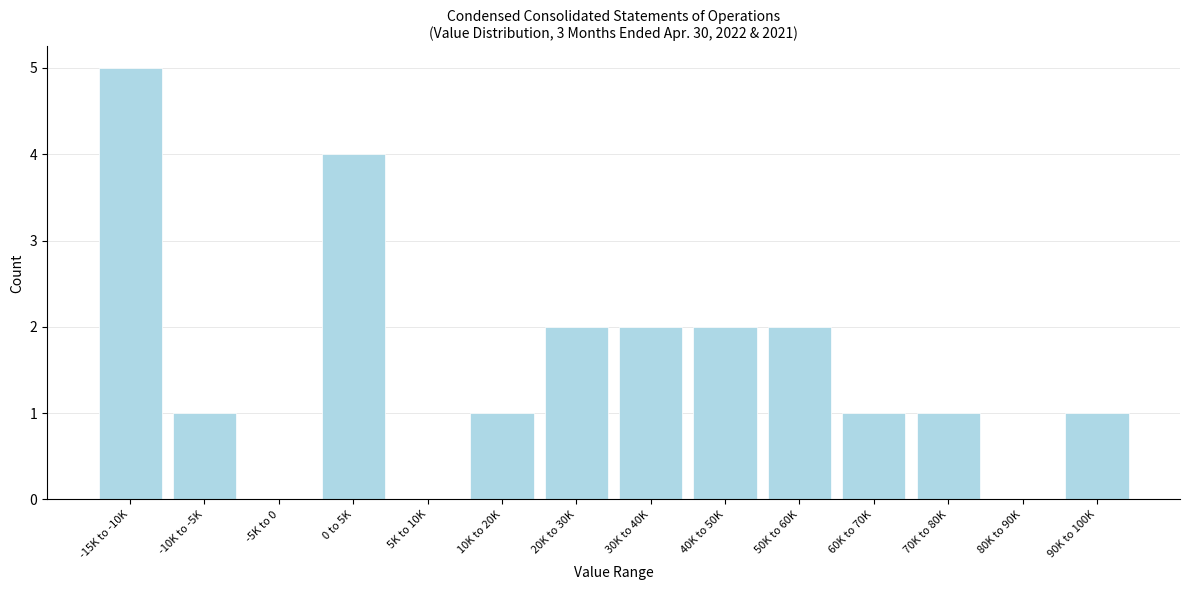

Reading left to right, what are all the values shown in this chart?

-15K to -10K=5	-10K to -5K=1	-5K to 0=0	0 to 5K=4	5K to 10K=0	10K to 20K=1	20K to 30K=2	30K to 40K=2	40K to 50K=2	50K to 60K=2	60K to 70K=1	70K to 80K=1	80K to 90K=0	90K to 100K=1